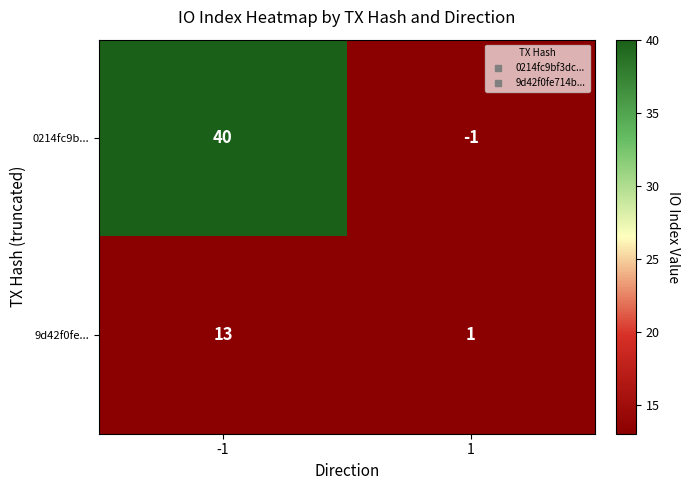

At -1, list the series in order from smallest to largest.

9d42f0fe..., 0214fc9b...